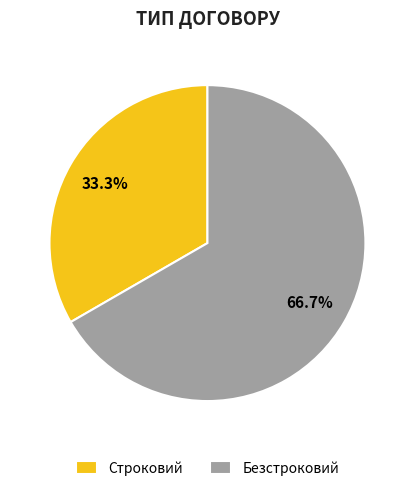

Does any single category account for the majority?

Yes